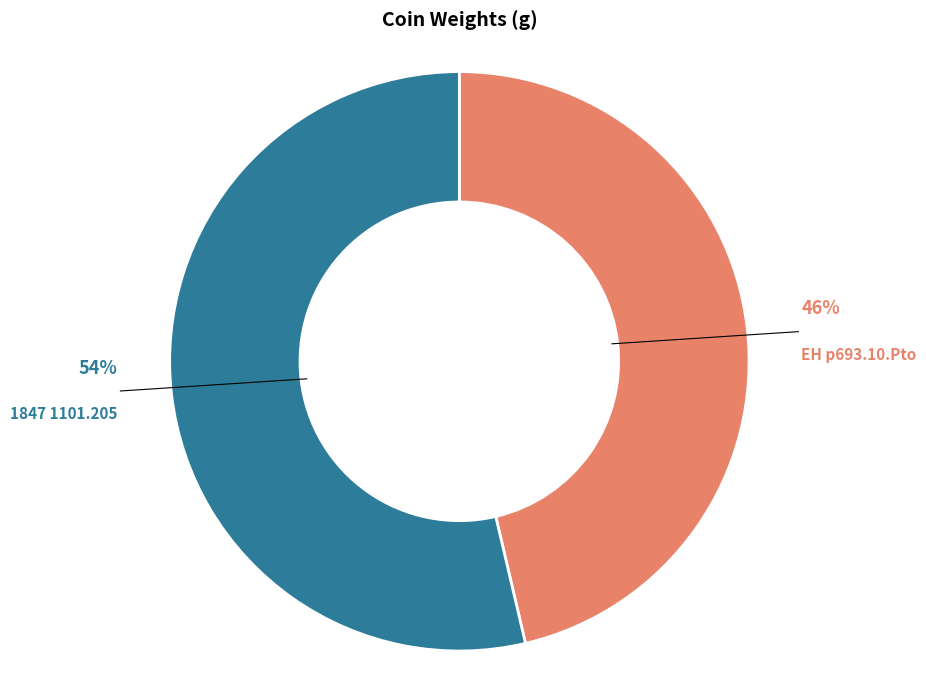

True or false: EH p693.10.Pto accounts for 46% of the total.

True